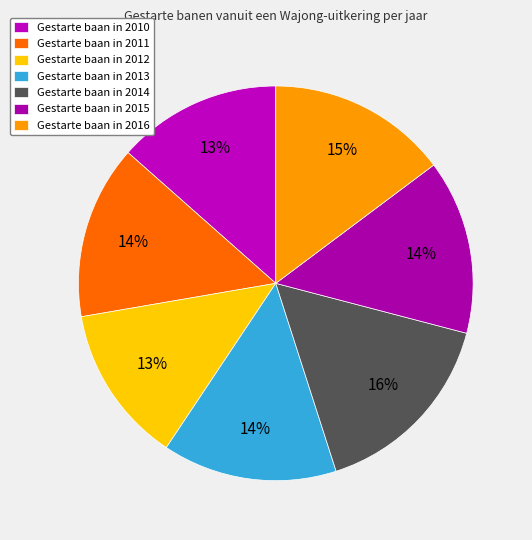

Rank the categories by value from lowest to highest.

Gestarte baan in 2012, Gestarte baan in 2010, Gestarte baan in 2011, Gestarte baan in 2013, Gestarte baan in 2015, Gestarte baan in 2016, Gestarte baan in 2014